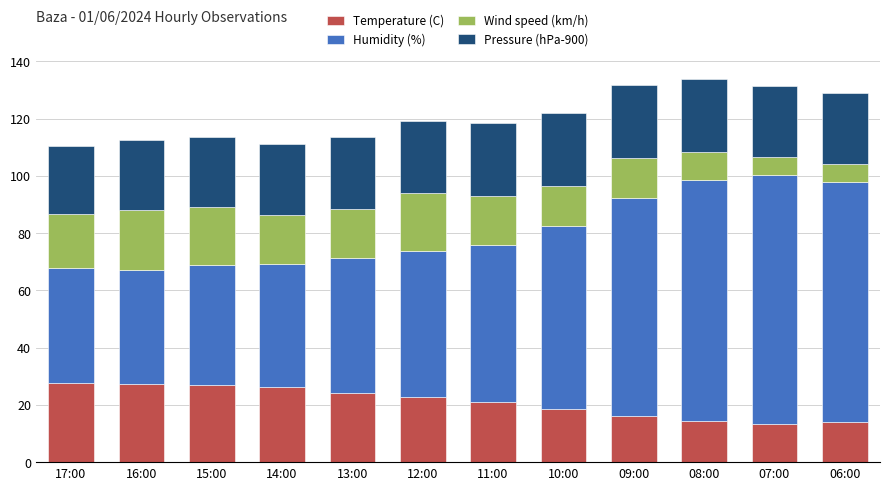

What is the lowest value of the Temperature (C) series?

13.4